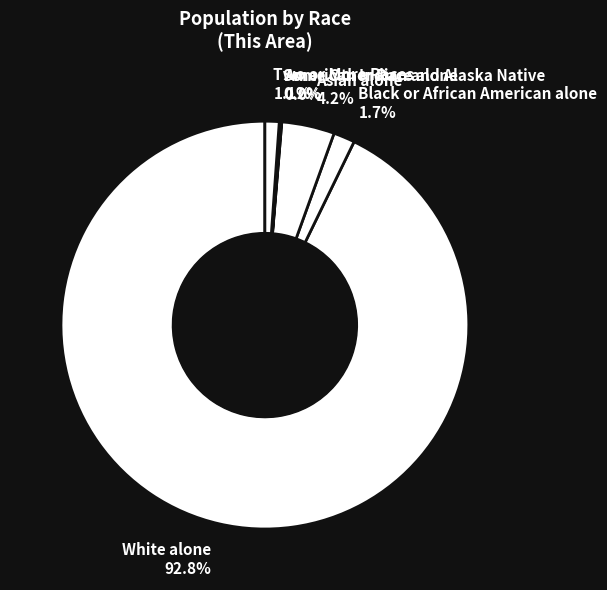

Which slice represents more than half of the pie?

White alone